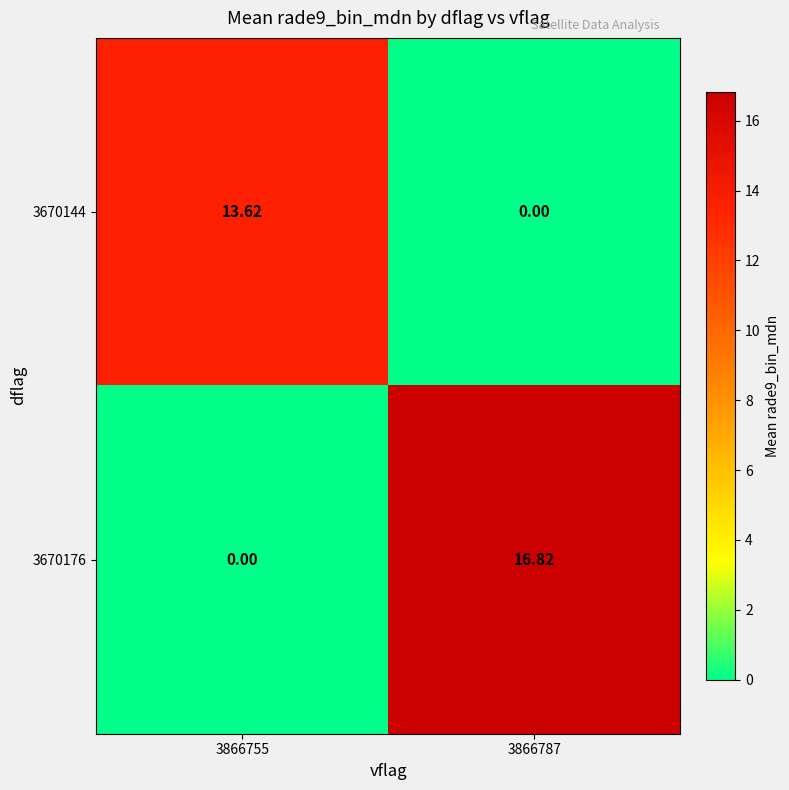

At 3866787, list the series in order from smallest to largest.

3670144, 3670176